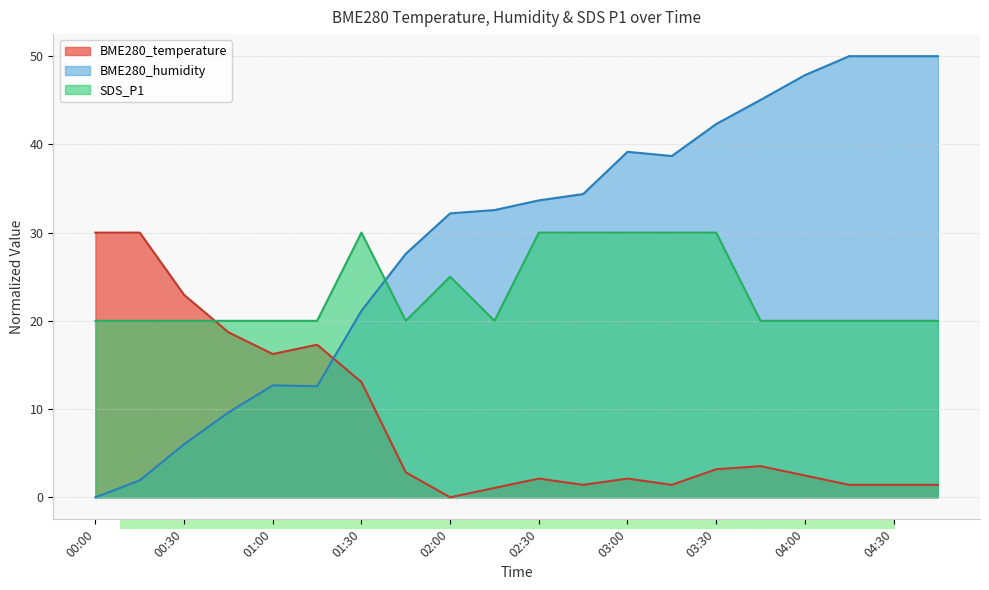

True or false: BME280_temperature and BME280_humidity intersect in this chart.

True